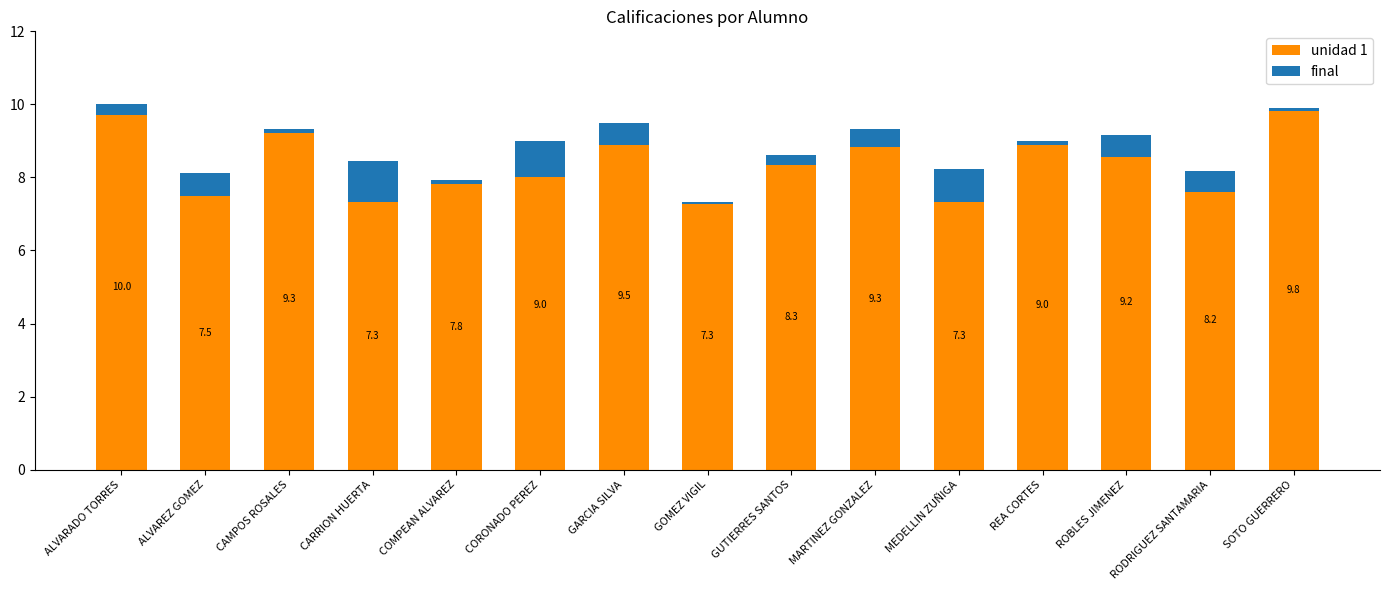

Between MEDELLIN ZUÑIGA and GARCIA SILVA, which is larger?

GARCIA SILVA